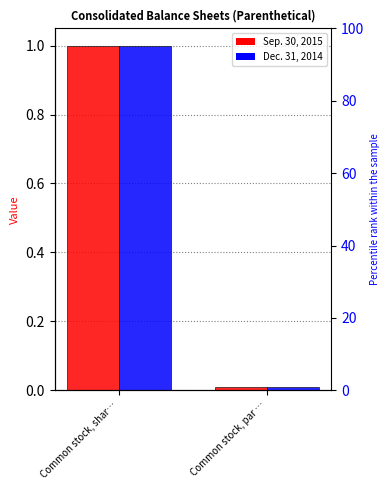

What position from the right is Common stock, shar…?

2